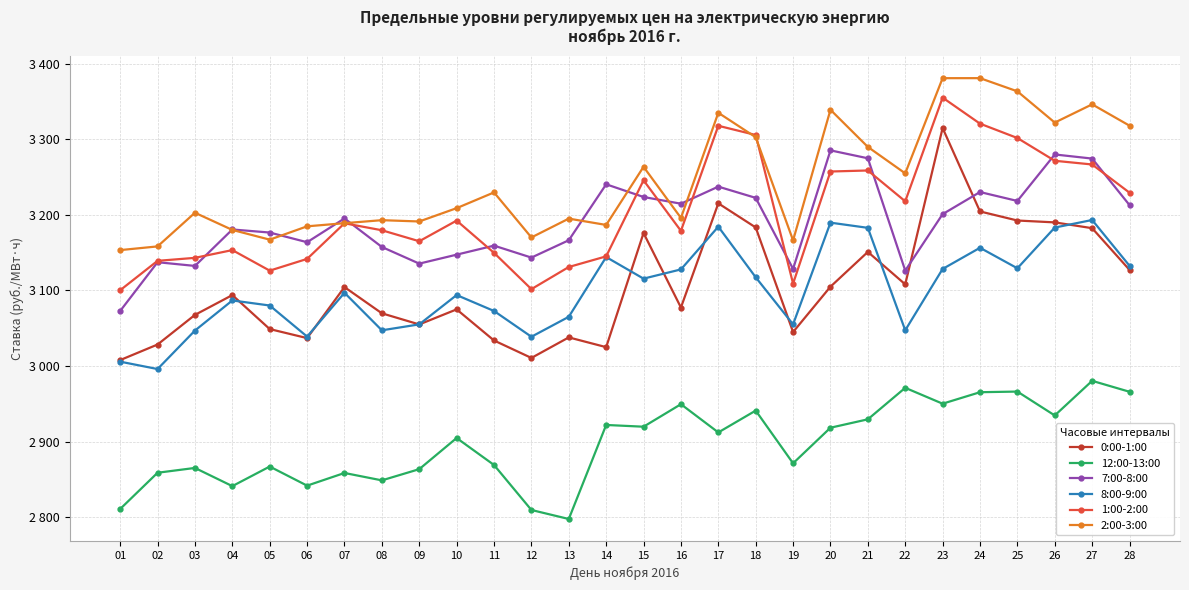

What is the average value of the 2:00-3:00 series?

3245.3